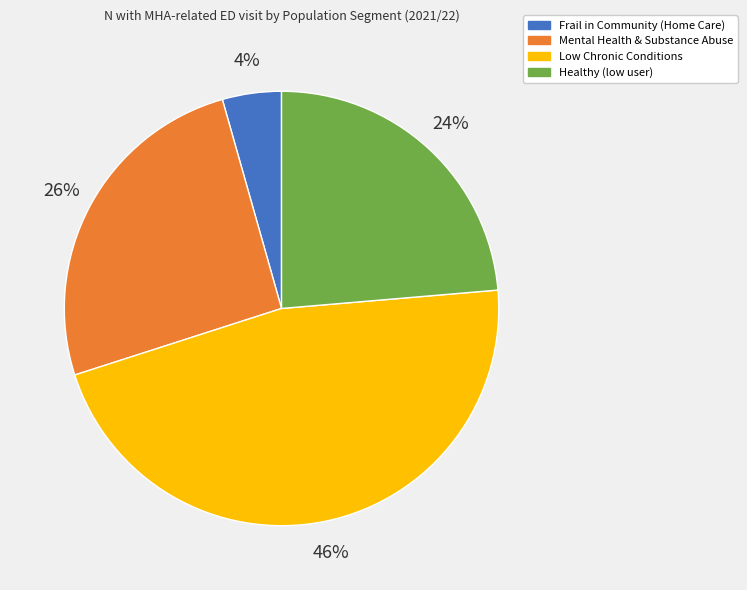

Is there any slice that represents more than half of the pie?

No